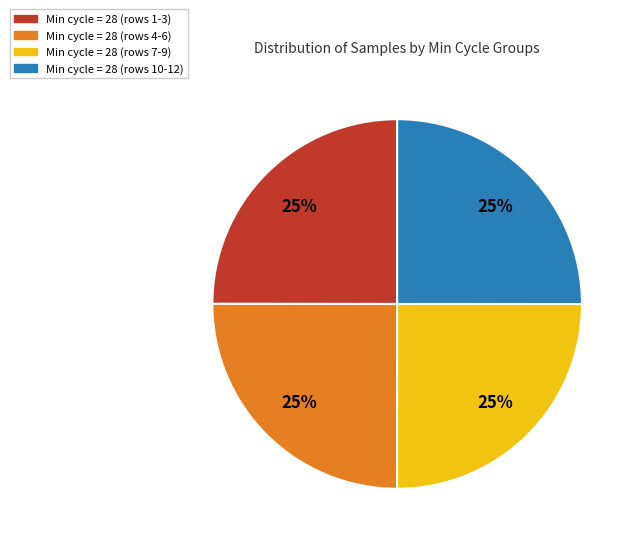

Is there a majority slice in this chart?

No